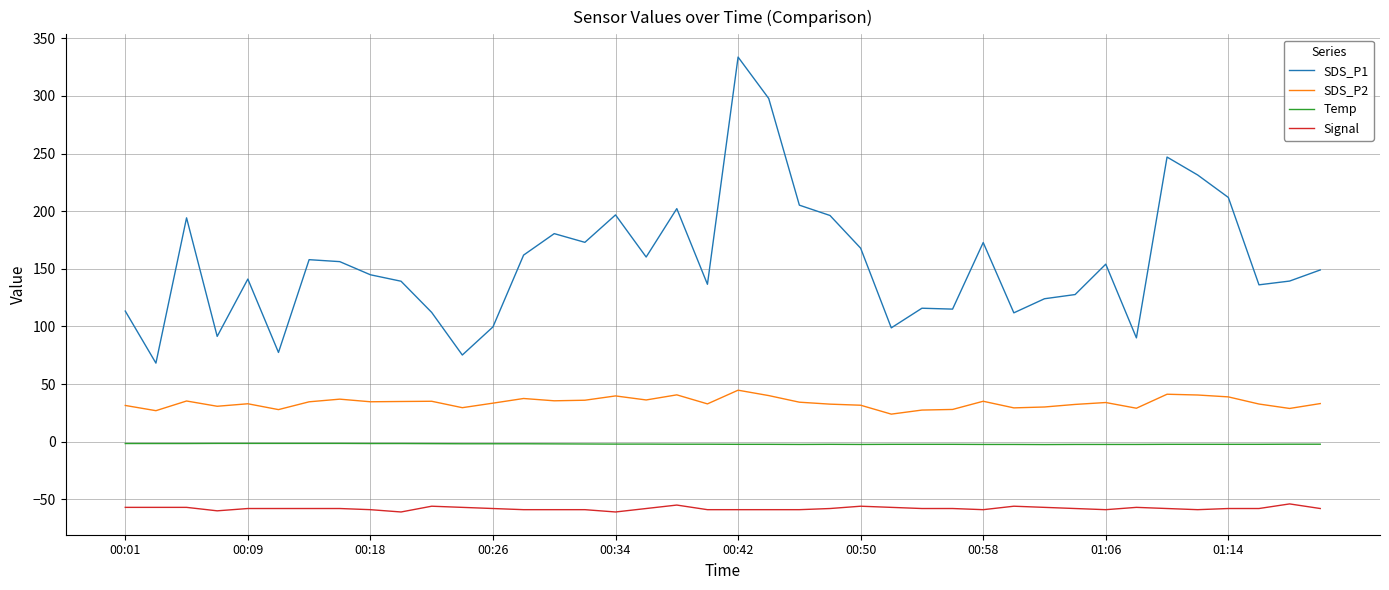

What is the average value of the Signal series?

-58.0